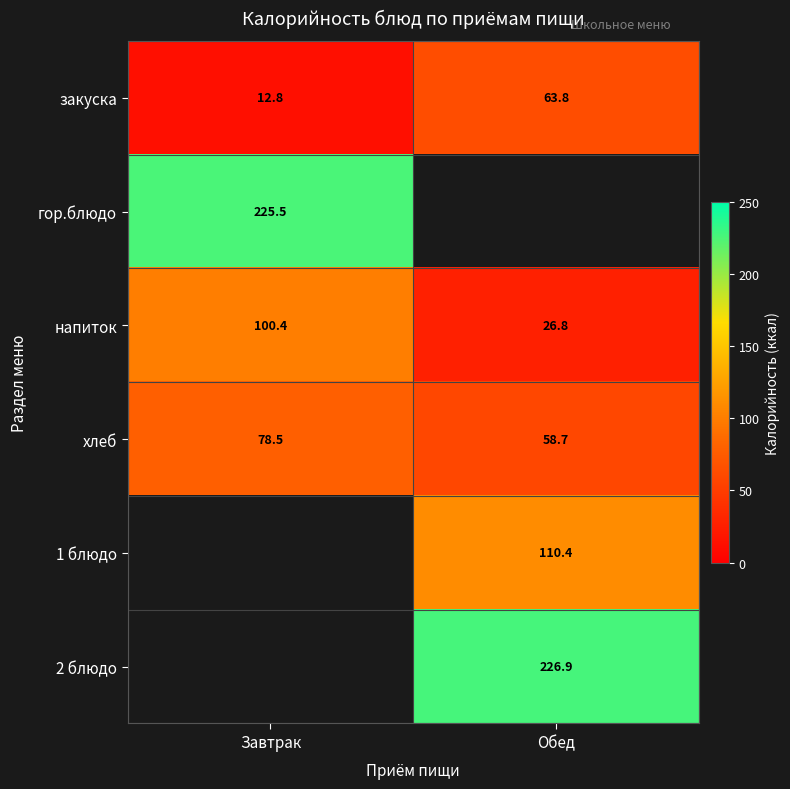

Which label corresponds to the largest value in the chart?

Обед